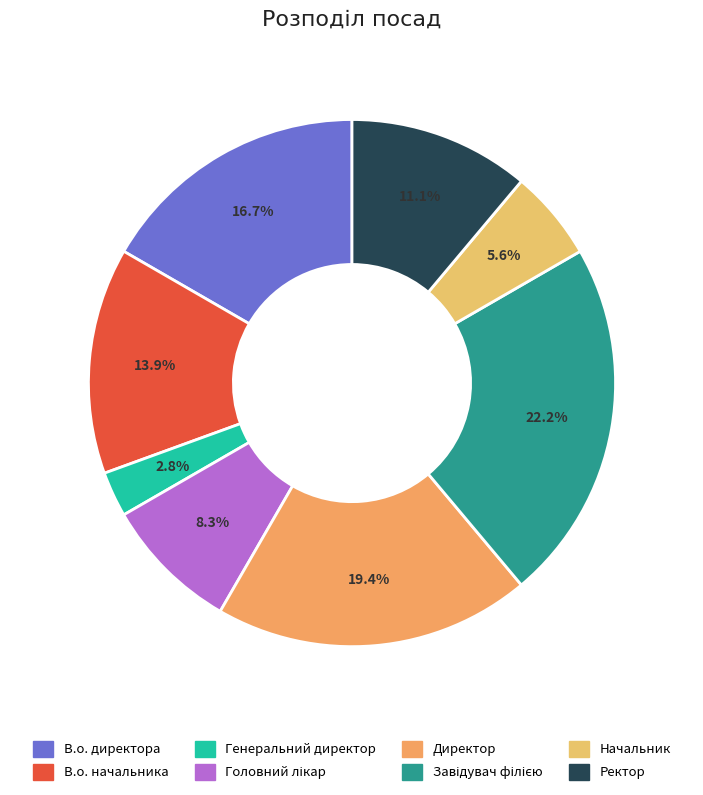

Rank the categories by value from highest to lowest.

Завідувач філією, Директор, В.о. директора, В.о. начальника, Ректор, Головний лікар, Начальник, Генеральний директор